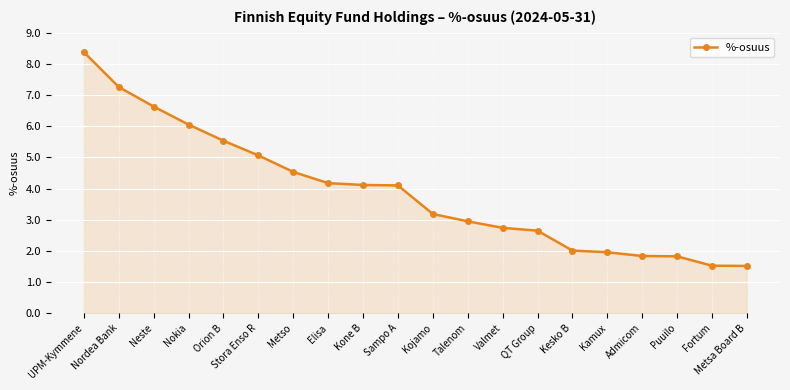

Where does the data first go above 4?

UPM-Kymmene